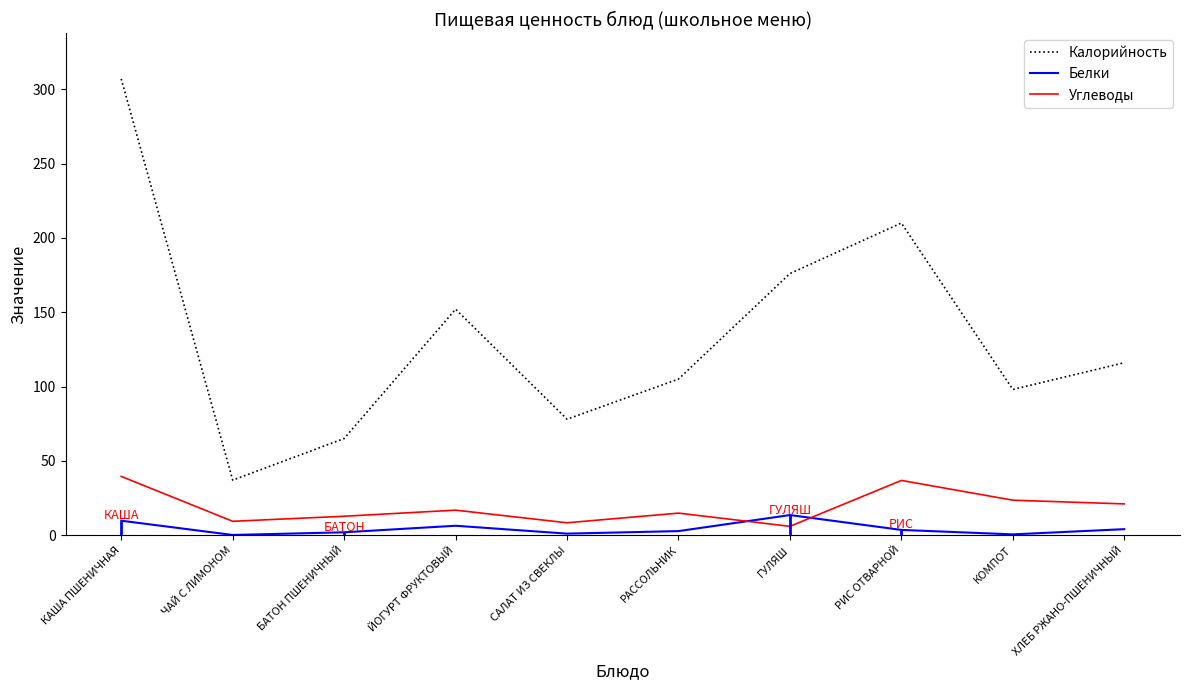

The value of Углеводы at РИС ОТВАРНОЙ is 36.8. True or false?

True